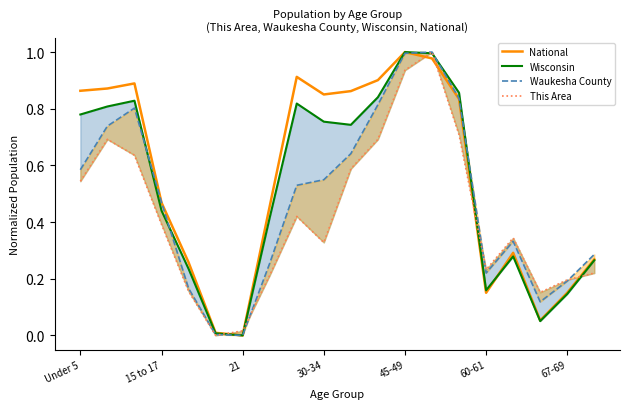

What is the spread (max minus min) of values at 7?

0.2